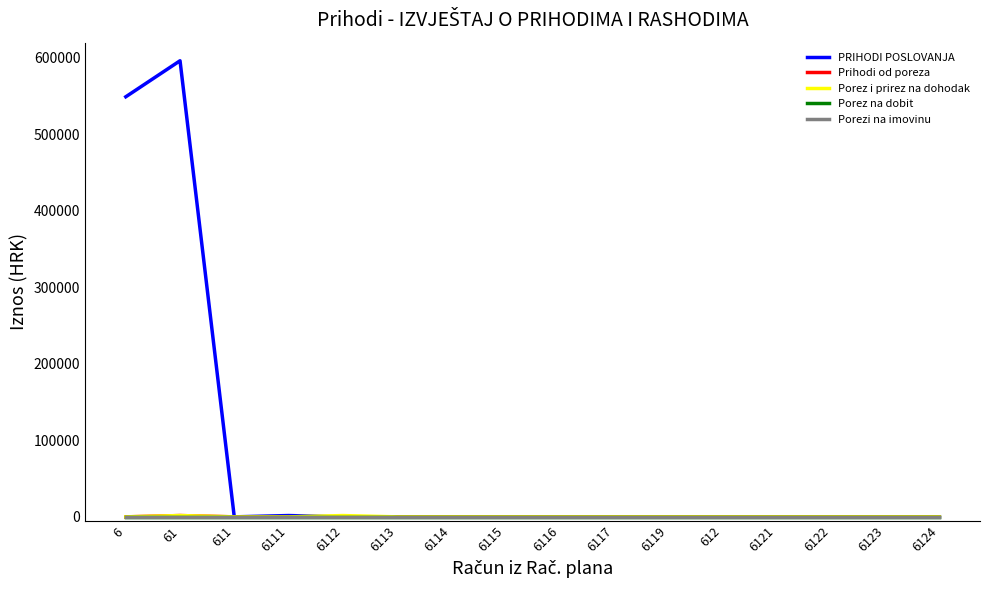

What is the label of the 5th point from the left?

6112